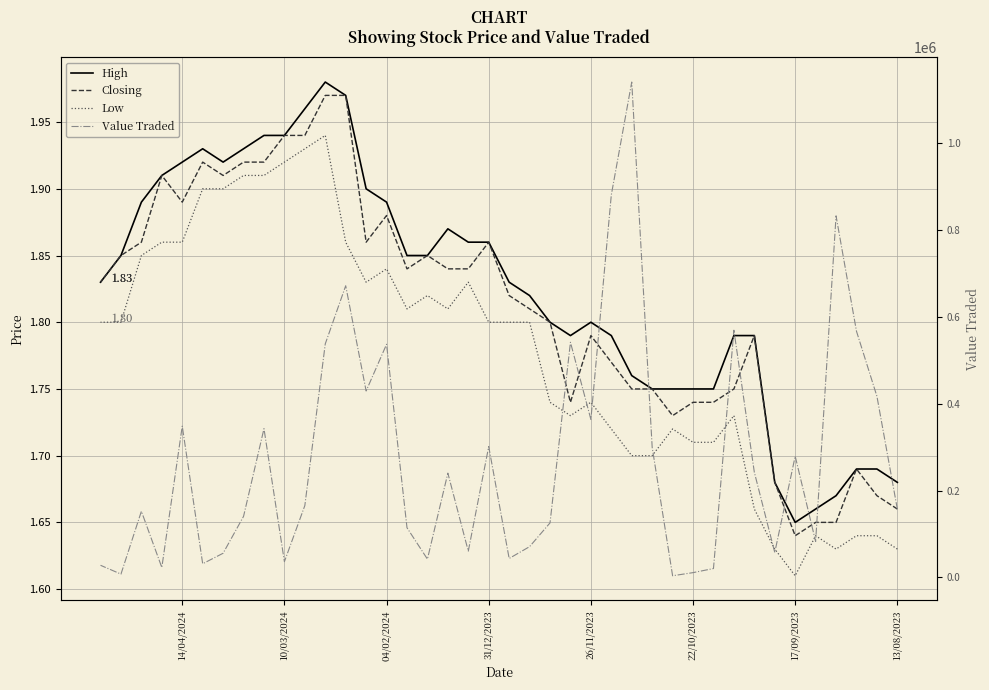

What is the average value of the Low series?

1.8